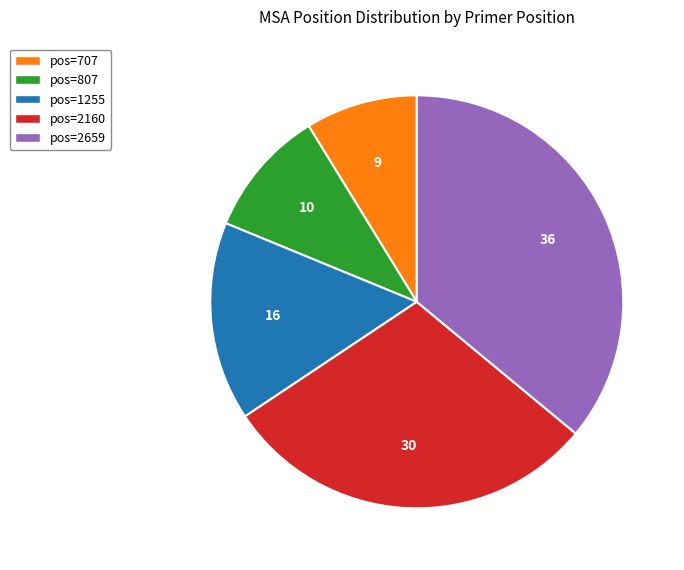

Is pos=807 the majority of the pie?

No